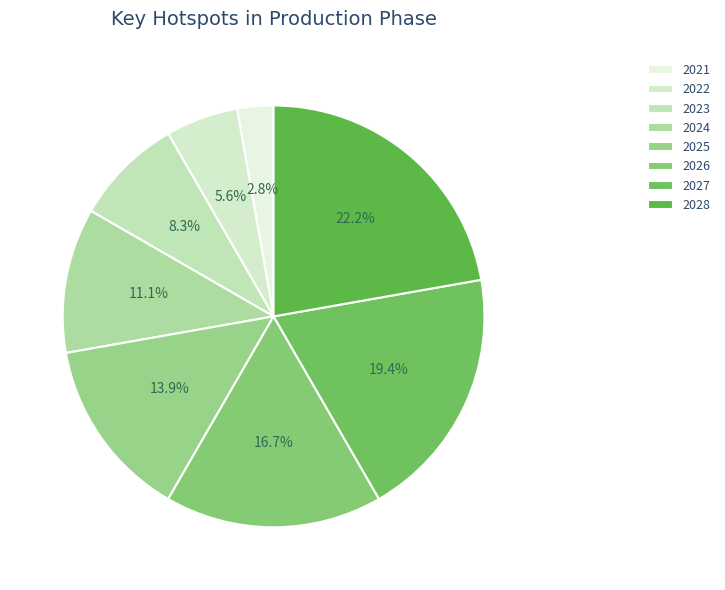

To the nearest percent, what is the difference between the 2025 and 2023 slice percentages?

6%